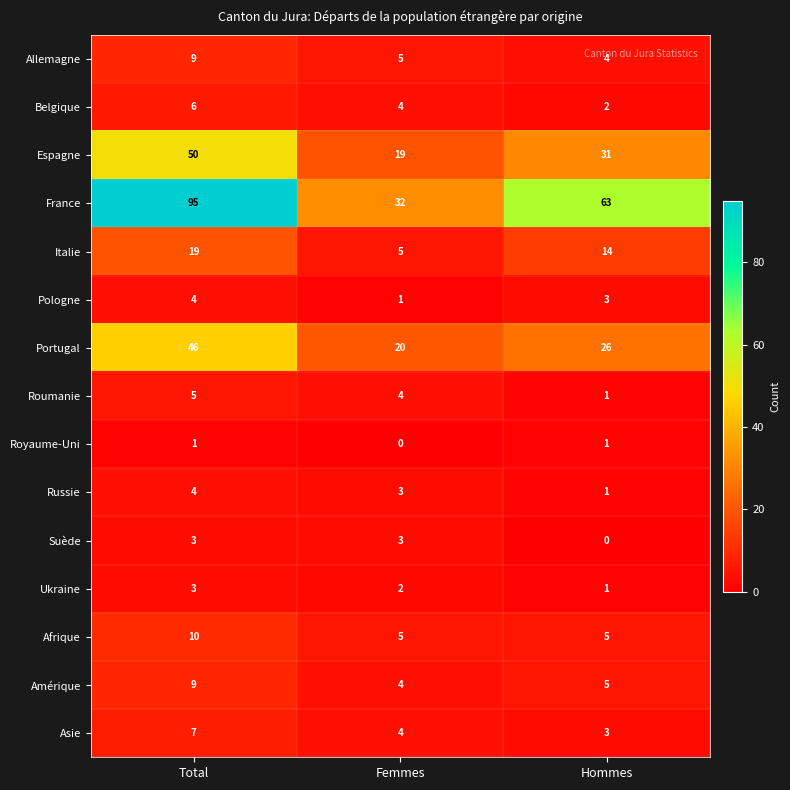

Which series has the largest total across all categories?

France